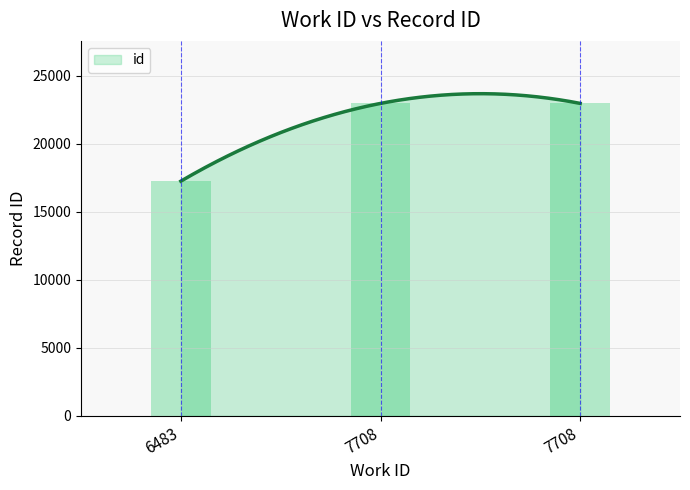

What is the value of the 1st bar from the left?

17250